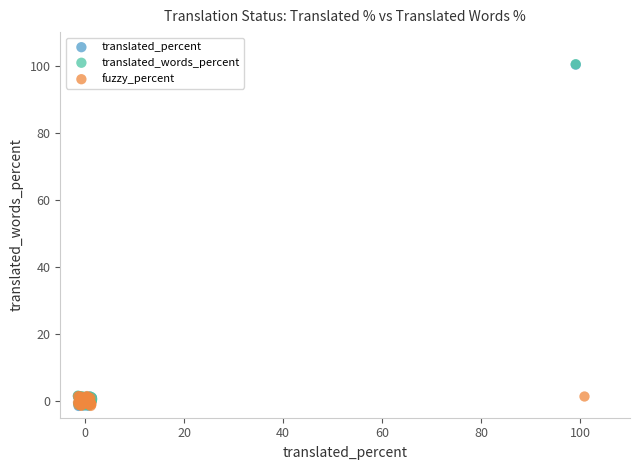

What are all the series names shown in the legend?

translated_percent, translated_words_percent, fuzzy_percent